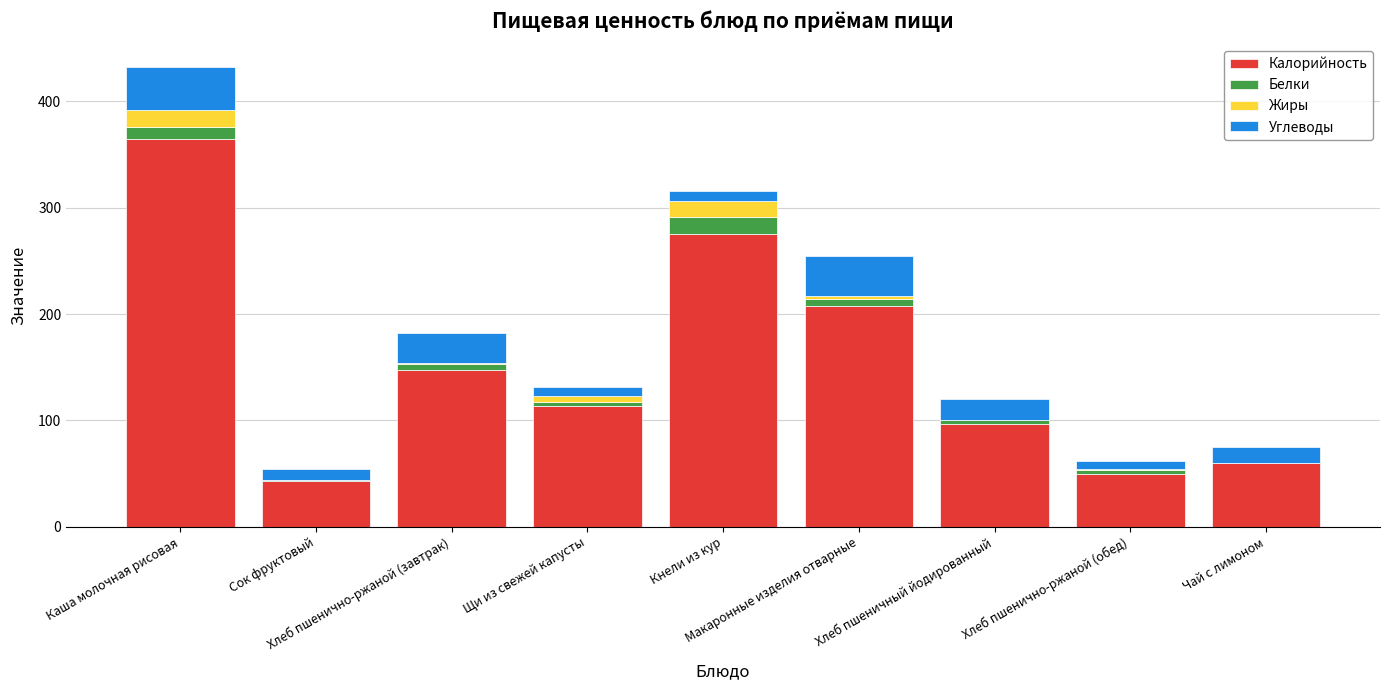

Does the chart contain stacked bars?

Yes